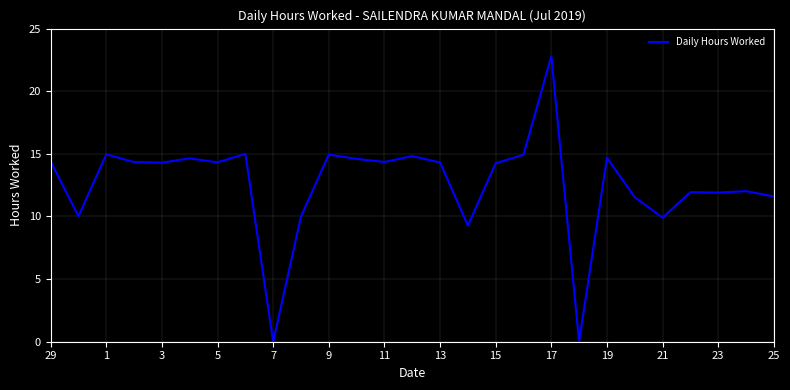

What is the difference between the maximum and minimum values?

22.8